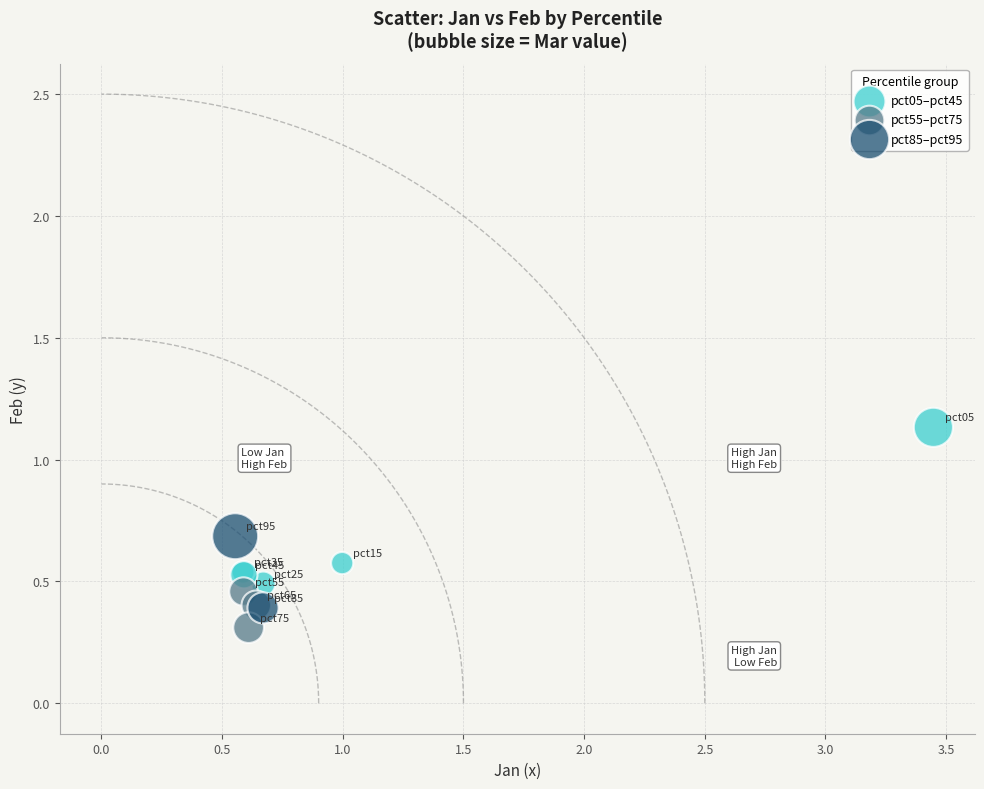

Which series reaches the maximum Y coordinate?

pct05–pct45